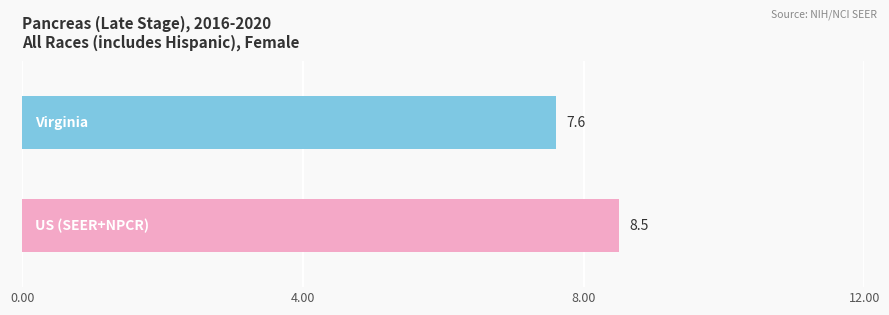

What is the smallest value displayed?

7.6